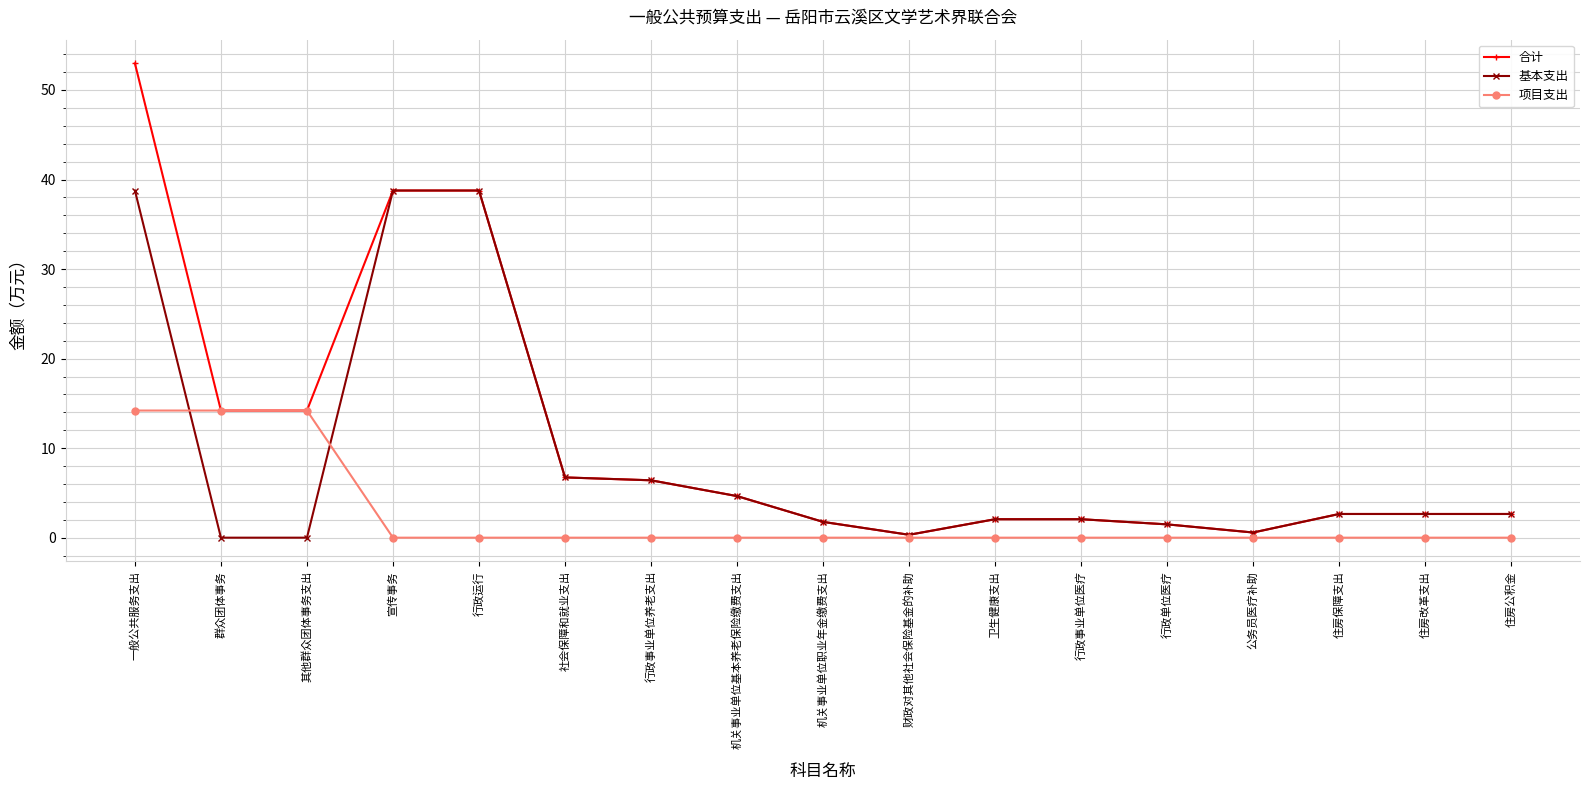

Reading left to right, what are all the values shown in this chart?

合计: 53.0	14.2	14.2	38.8	38.8	6.7	6.4	4.6	1.8	0.3	2.1	2.1	1.5	0.6	2.6	2.6	2.6
基本支出: 38.8	0.0	0.0	38.8	38.8	6.7	6.4	4.6	1.8	0.3	2.1	2.1	1.5	0.6	2.6	2.6	2.6
项目支出: 14.2	14.2	14.2	0.0	0.0	0.0	0.0	0.0	0.0	0.0	0.0	0.0	0.0	0.0	0.0	0.0	0.0